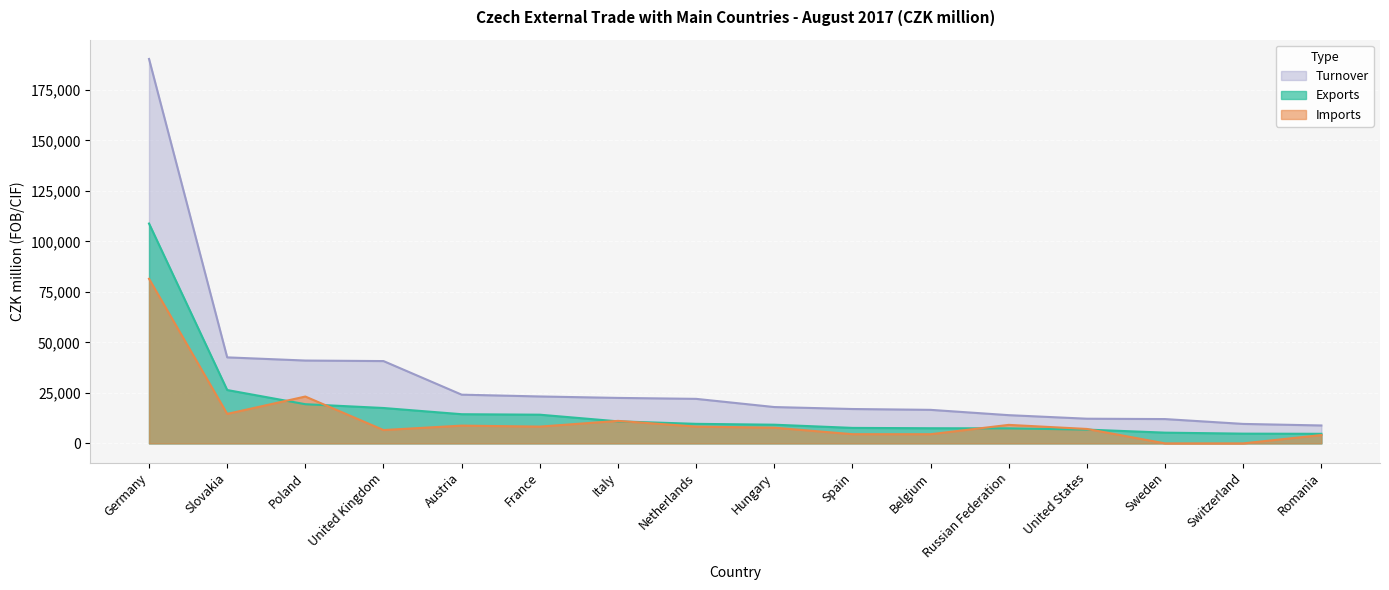

How many times do Exports and Imports cross each other?

6